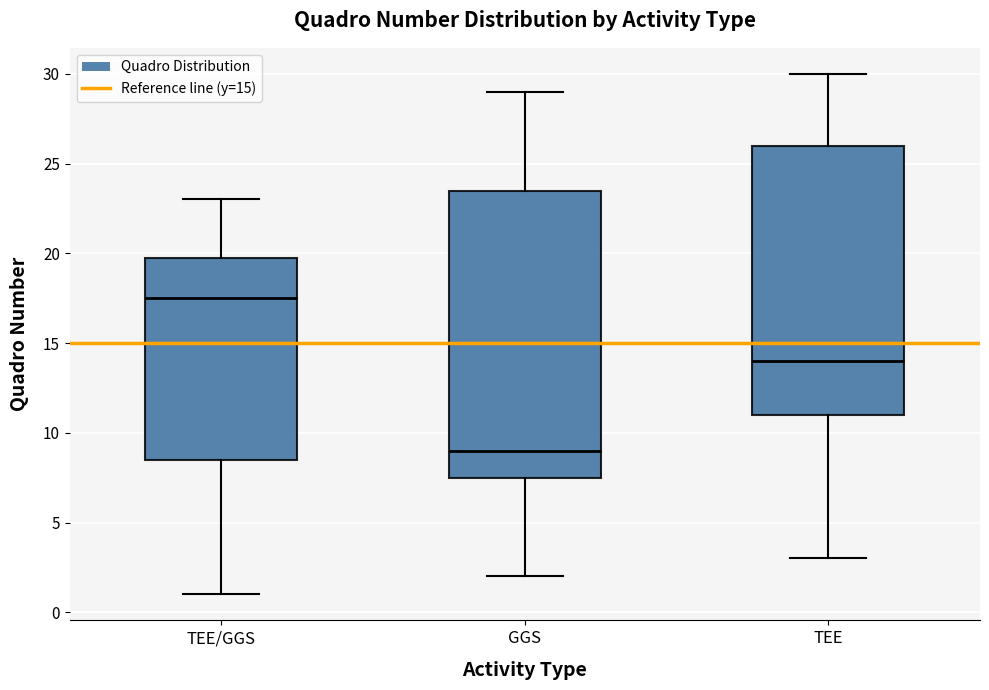

Which box has the highest median line?

TEE/GGS